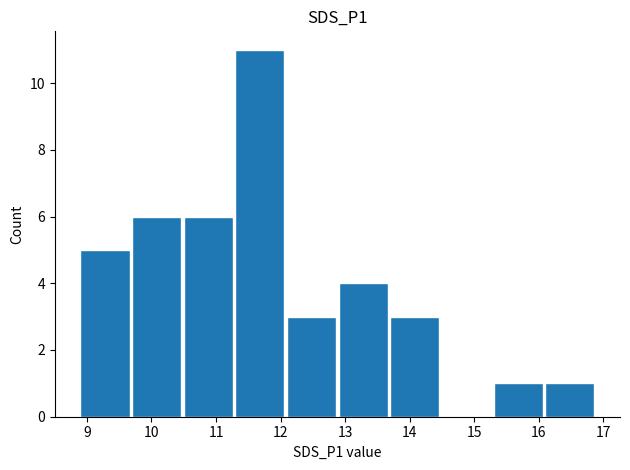

What is the sum of all values?

40